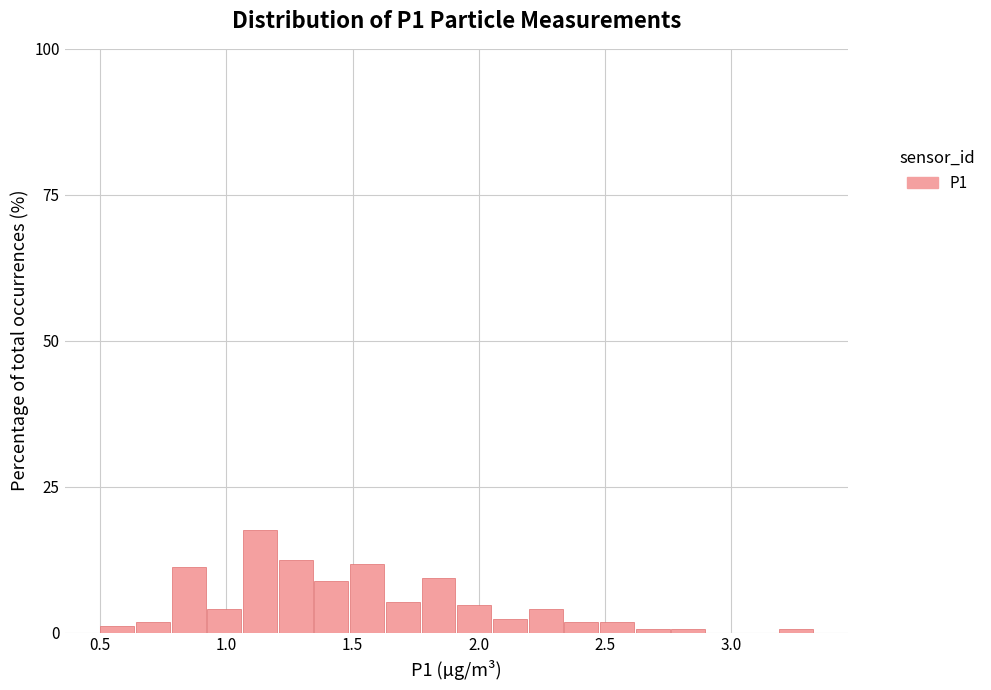

Read against the x-axis, roughly where is the centre of the tallest bar?

1.15